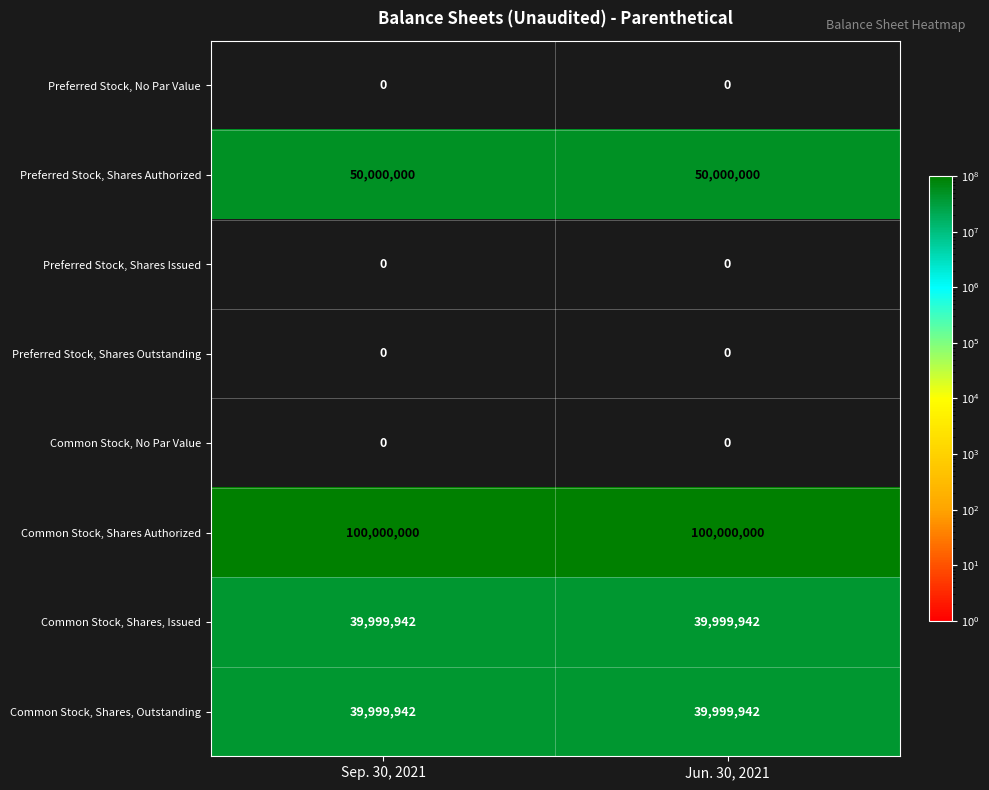

True or false: Preferred Stock, Shares Outstanding has a value of 0 at Sep. 30, 2021.

True